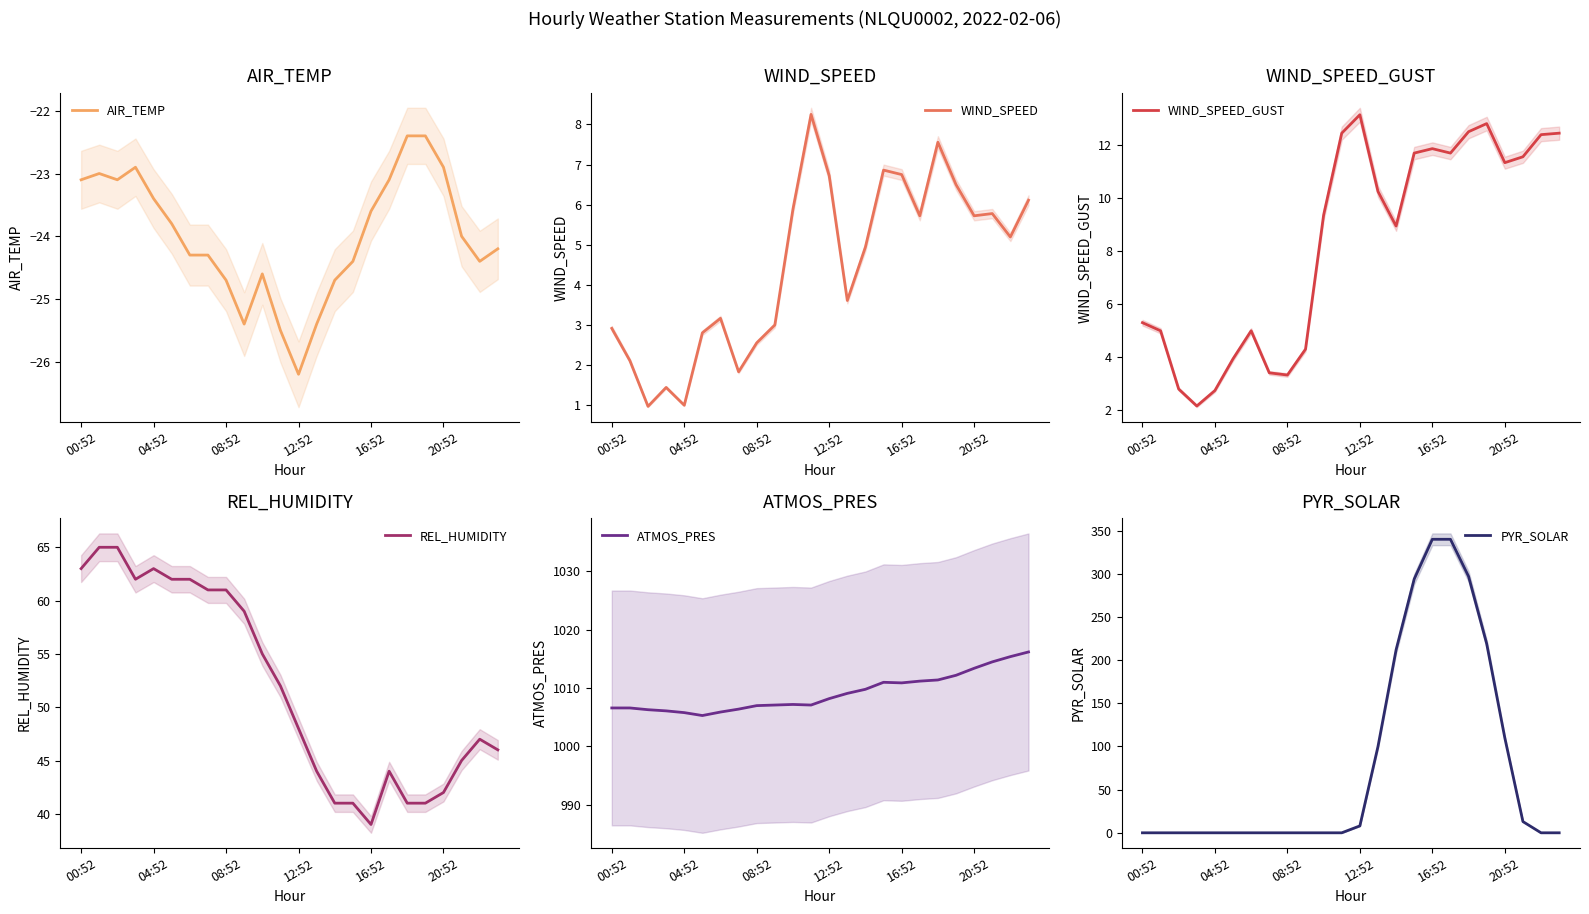

List the series in order of their peak value, highest first.

ATMOS_PRES, PYR_SOLAR, REL_HUMIDITY, WIND_SPEED_GUST, WIND_SPEED, AIR_TEMP